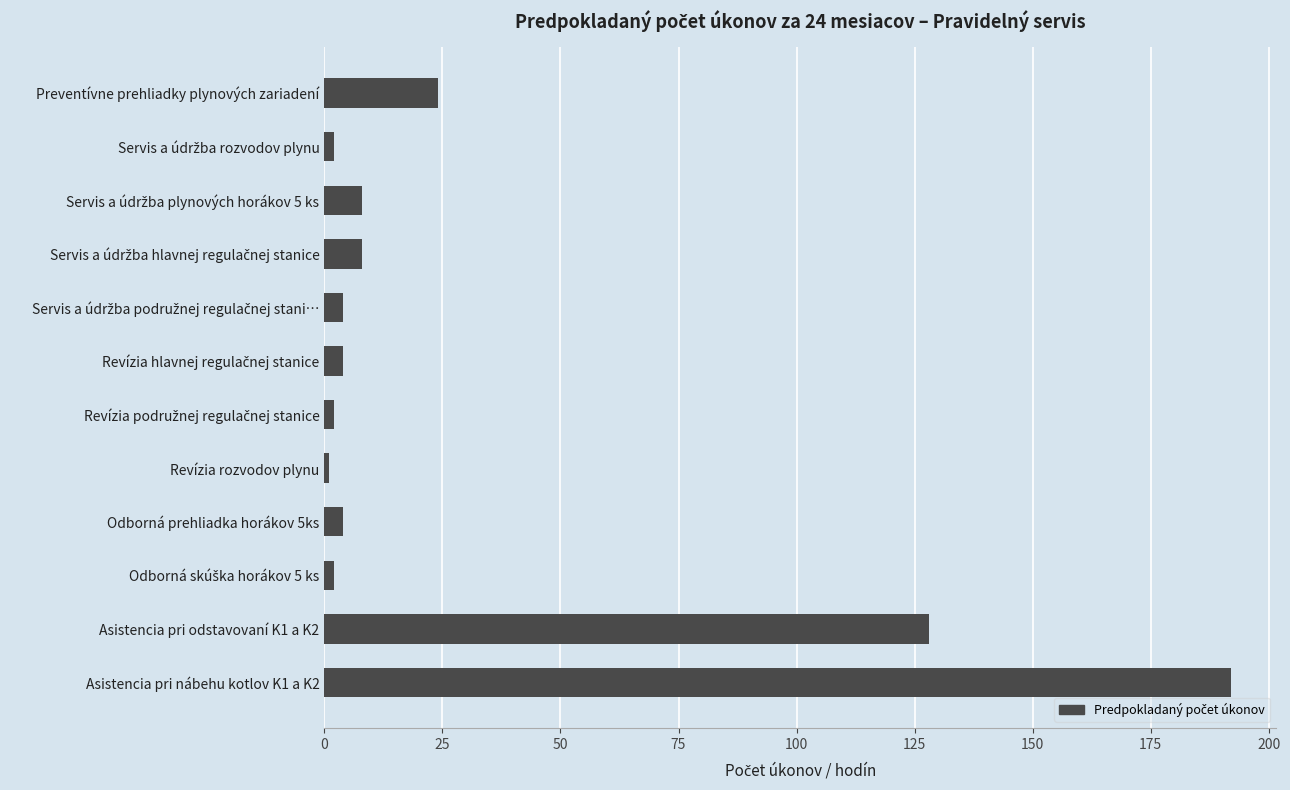

What is the greatest value displayed?

192